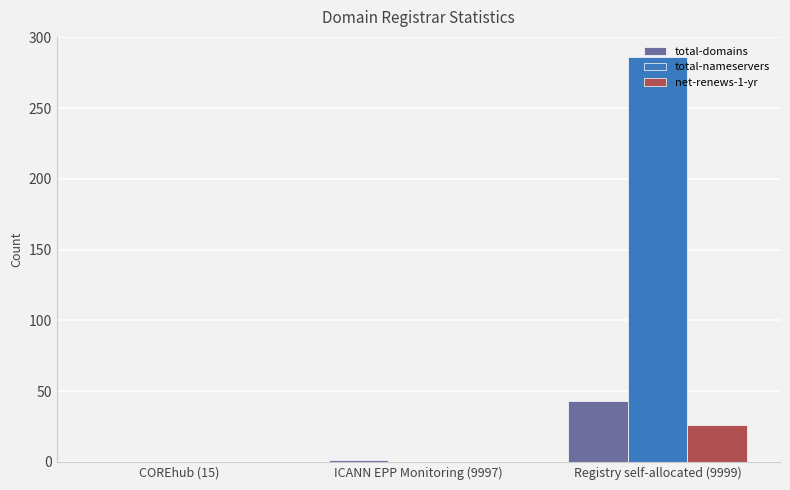

How many groups of bars are there?

3